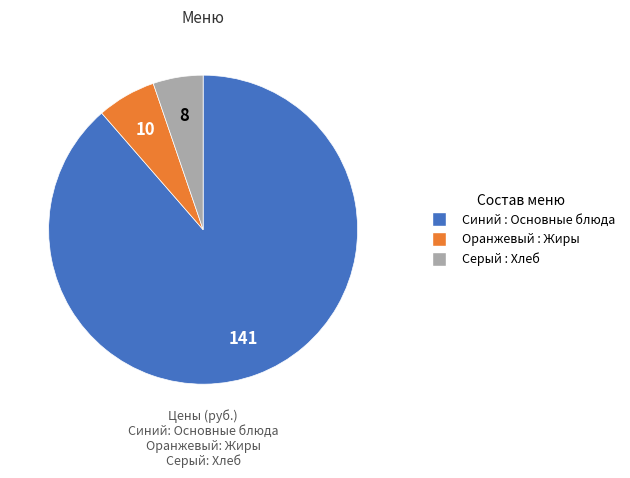

Is there a majority slice in this chart?

Yes